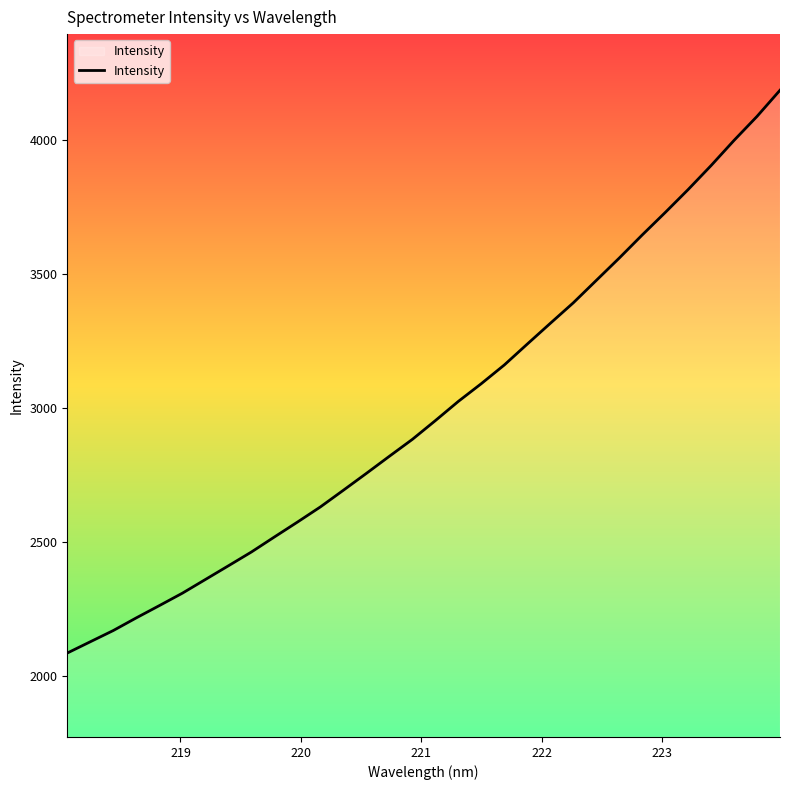

What is the minimum value shown in the chart?

2087.4